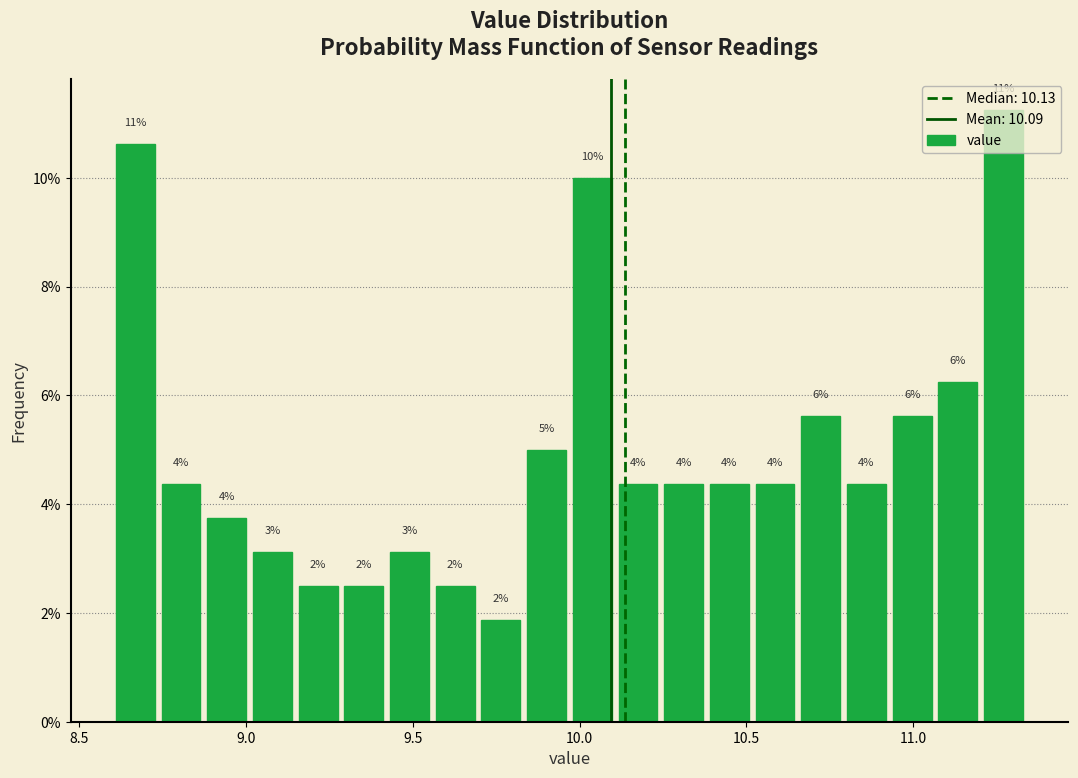

Around what value on the x-axis is the tallest bar? Give the approximate position of its centre, as read against the axis.

11.25